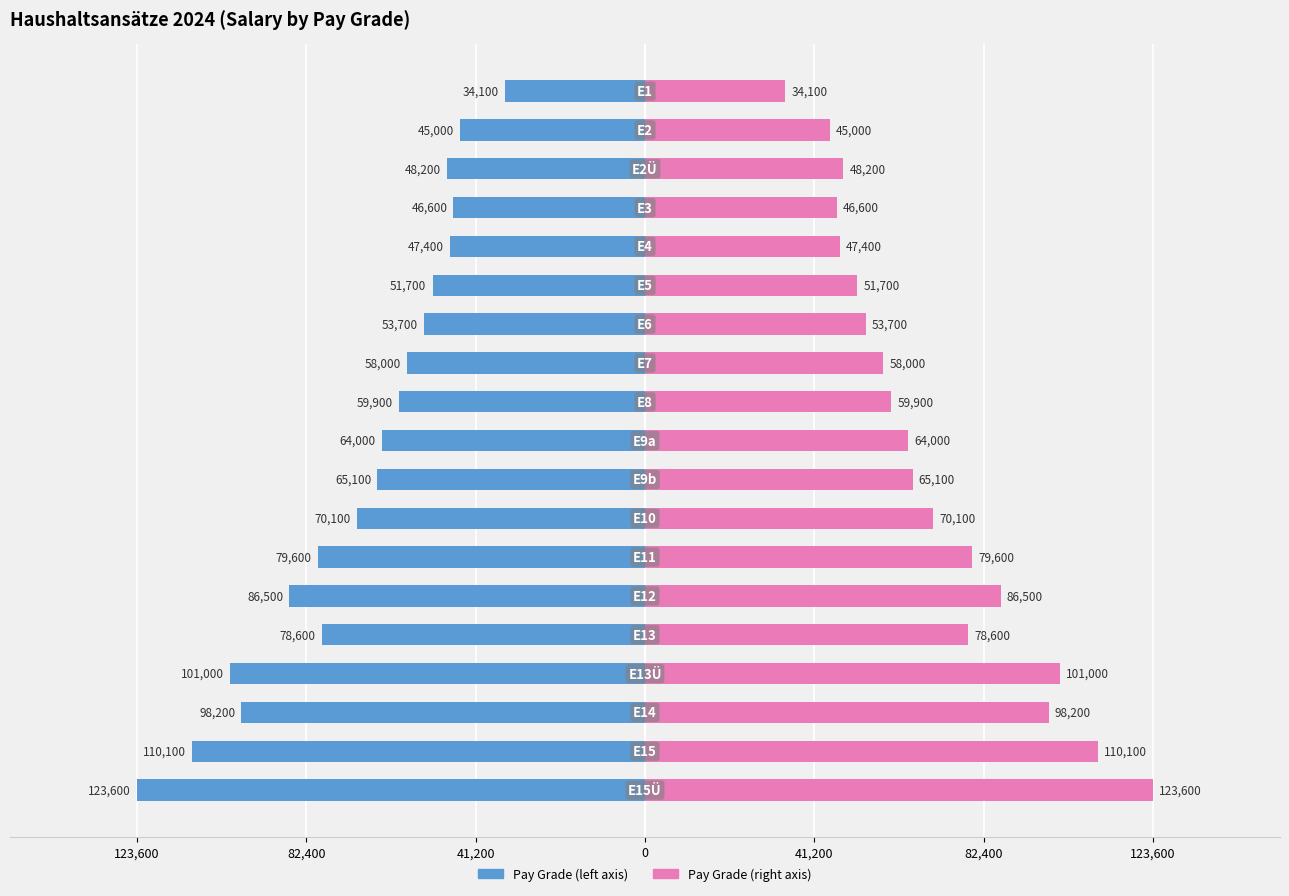

Is the value of 2024 (left) at 123,600 greater than the value of 2024 (right) at 82,400?

No